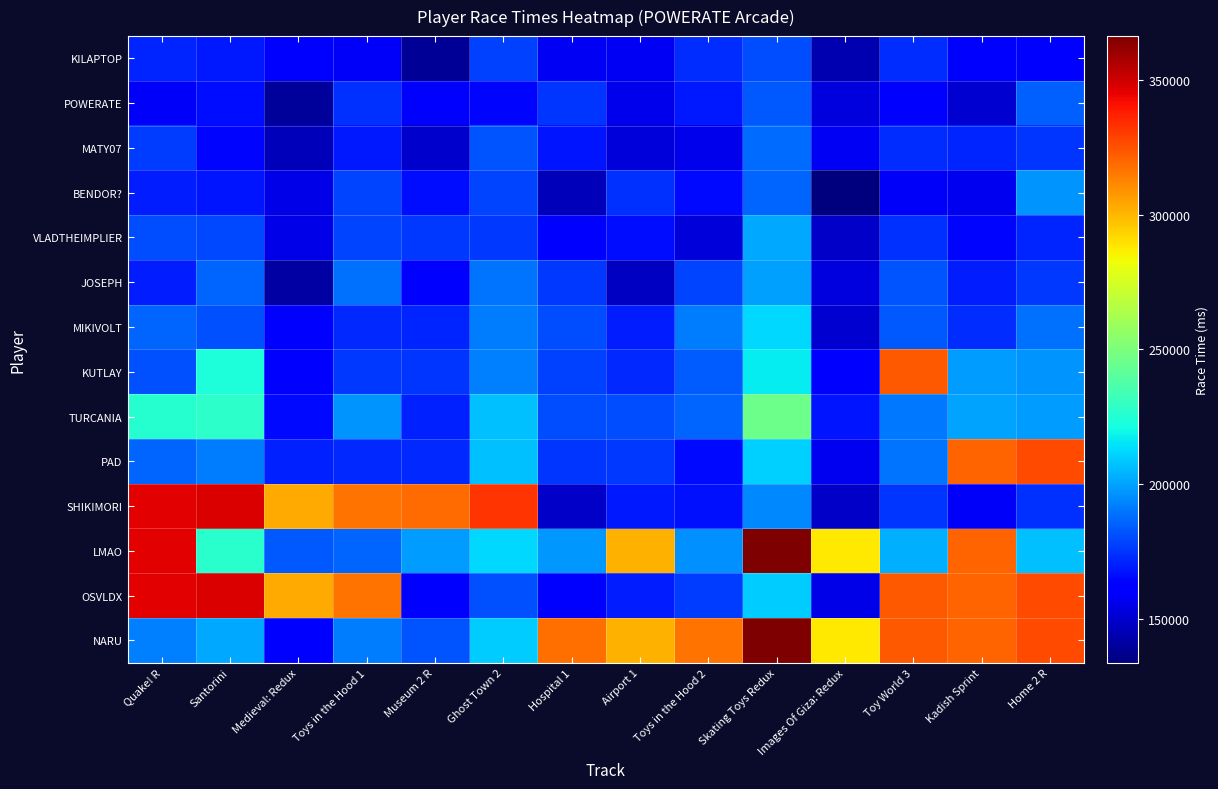

What is the minimum value shown in the chart?

133743